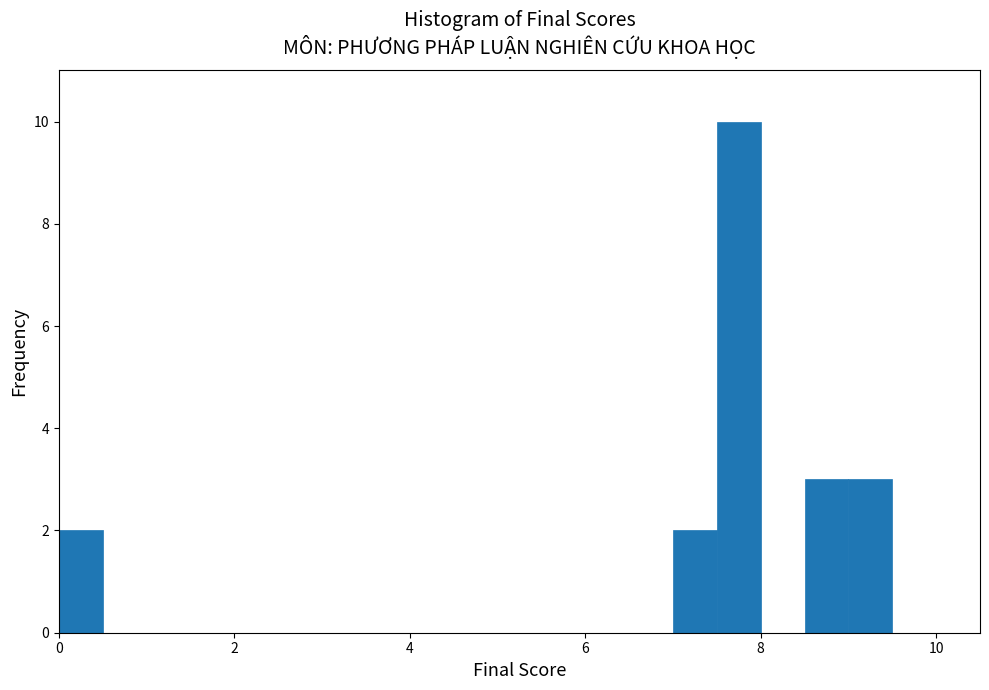

Around what value on the x-axis is the tallest bar? Give the approximate position of its centre, as read against the axis.

7.8